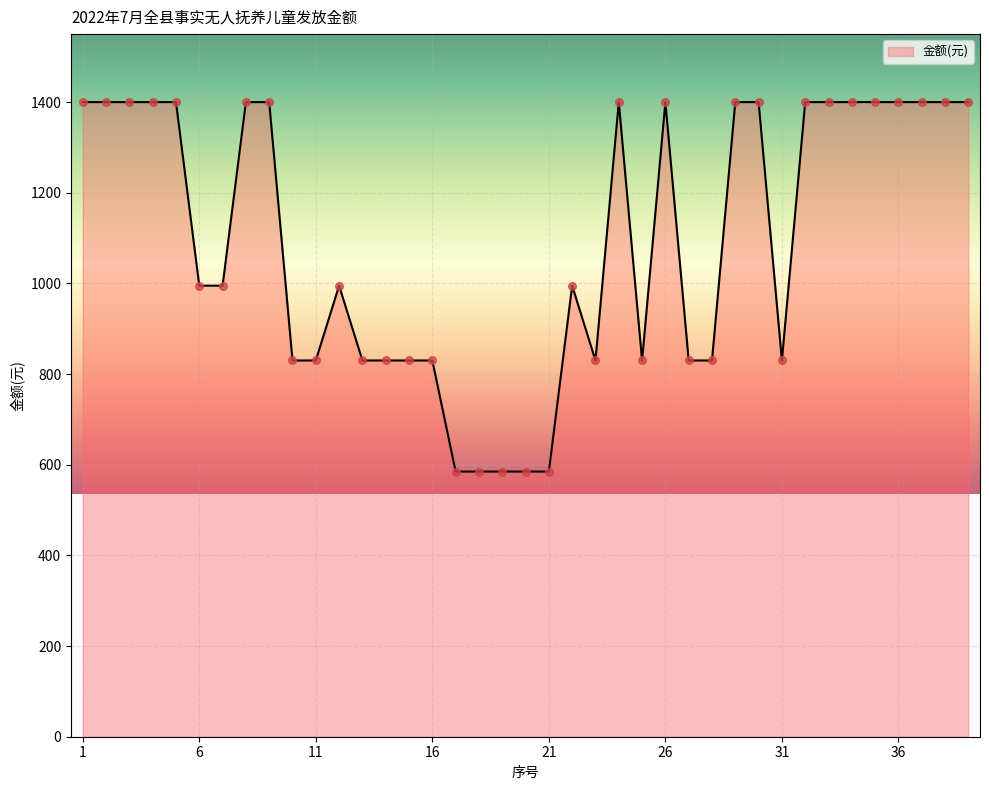

What is the maximum value shown in the chart?

1400